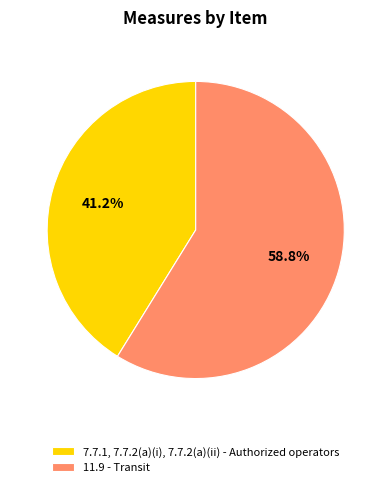

To the nearest percent, what is the combined percentage of 7.7.1, 7.7.2(a)(i), 7.7.2(a)(ii) - Authorized operators and 11.9 - Transit?

100%